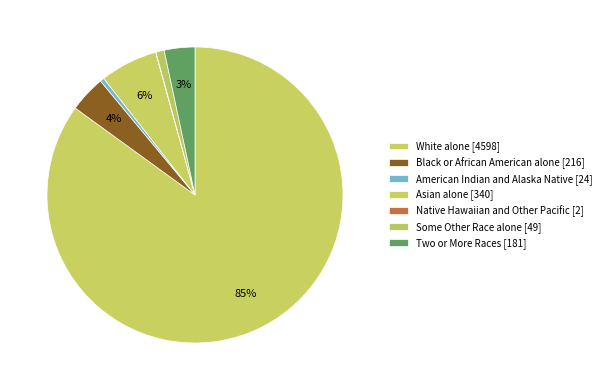

What is the change in value from White alone to American Indian and Alaska Native?

-4574